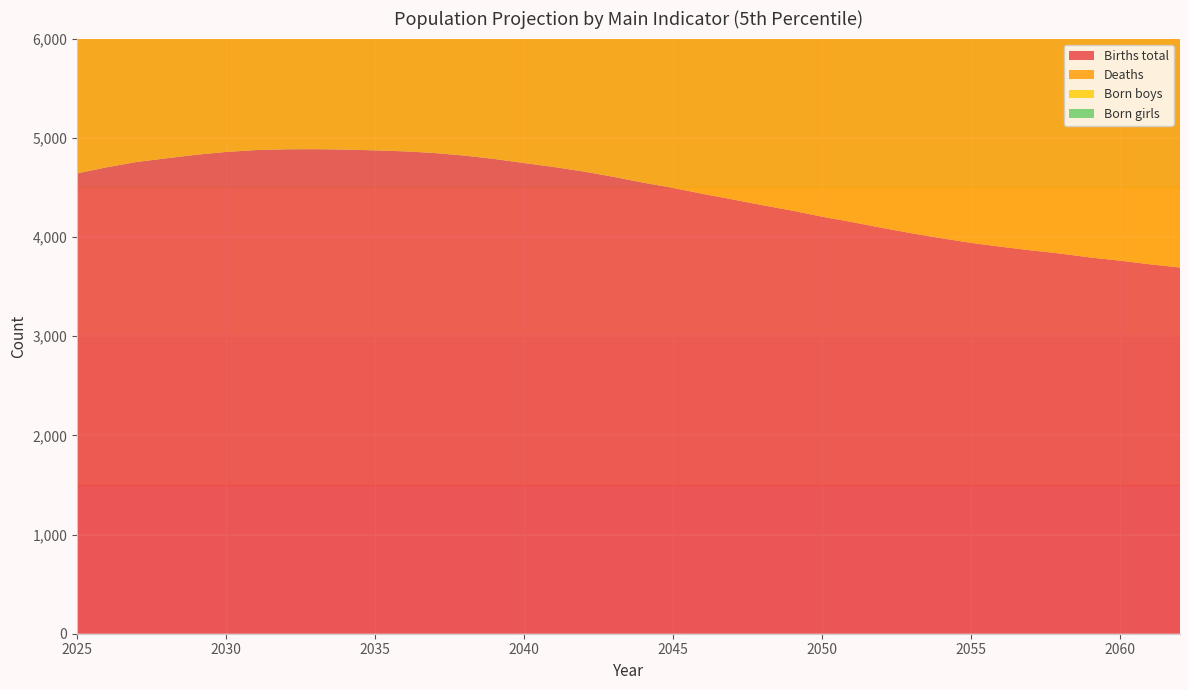

Reading left to right, list all the values displayed in this chart.

Births total: 4641	4703	4756	4793	4829	4857	4876	4884	4885	4881	4873	4863	4846	4820	4786	4745	4705	4659	4606	4547	4494	4434	4378	4320	4265	4204	4150	4092	4037	3987	3940	3901	3865	3832	3793	3761	3724	3692
Deaths: 2514	2553	2620	2709	2788	2876	2862	3048	3059	3216	3161	3397	3359	3398	3473	3735	3657	3890	3783	4042	3922	4186	4020	4325	4130	4452	4229	4576	4308	4704	4402	4830	4497	4606	4667	4648	4793	5304
Born boys: 2413	2446	2473	2492	2511	2526	2536	2540	2540	2538	2534	2529	2520	2506	2489	2467	2447	2423	2395	2364	2337	2306	2277	2246	2218	2186	2158	2128	2099	2073	2049	2029	2010	1993	1972	1956	1936	1920
Born girls: 2228	2257	2283	2301	2318	2331	2340	2344	2345	2343	2339	2334	2326	2314	2297	2278	2258	2236	2211	2183	2157	2128	2101	2074	2047	2018	1992	1964	1938	1914	1891	1872	1855	1839	1821	1805	1788	1772